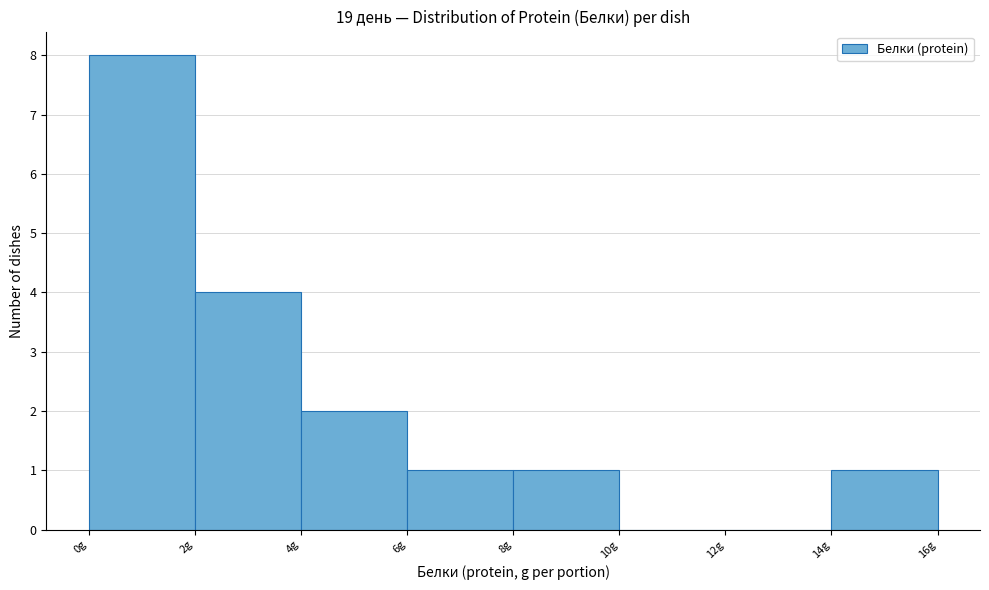

Over which range of the x-axis is the bar tallest?

0 to 2